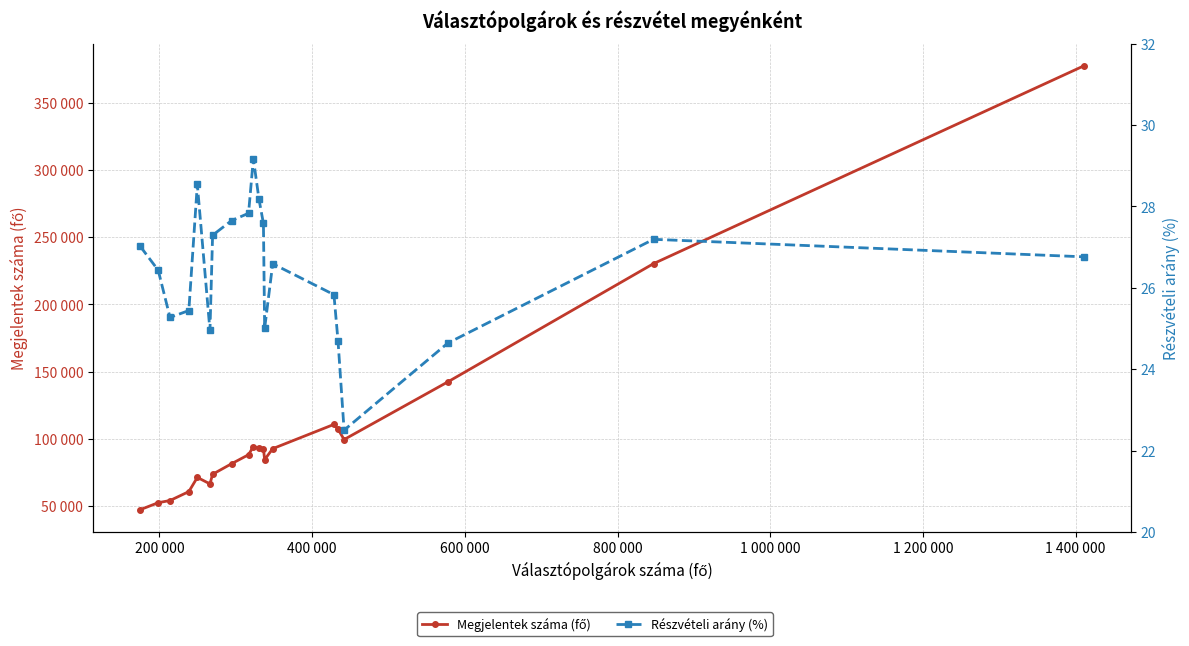

In Részvételi arány (%), how many points are higher than both neighbors (excluding endpoints)?

4